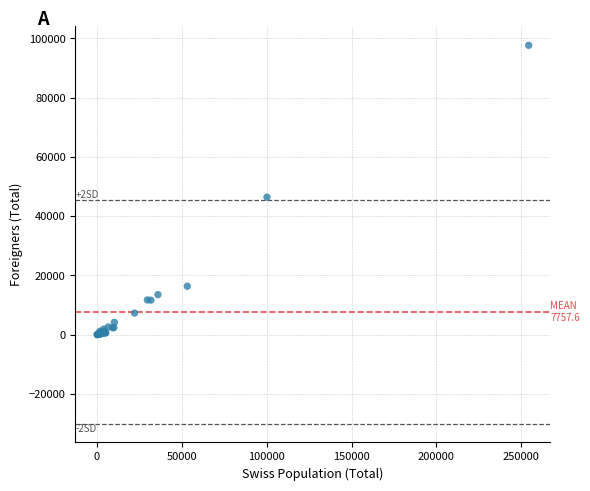

What Y value in the scatter plot is closest to 48844?

46405